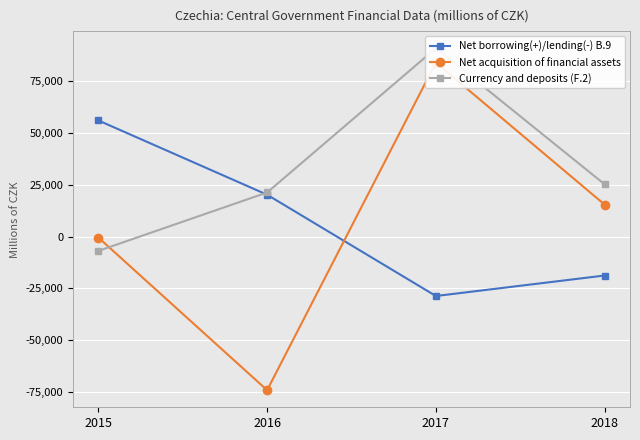

What is the value of the Currency and deposits (F.2) point at the 2nd from the left?

21348